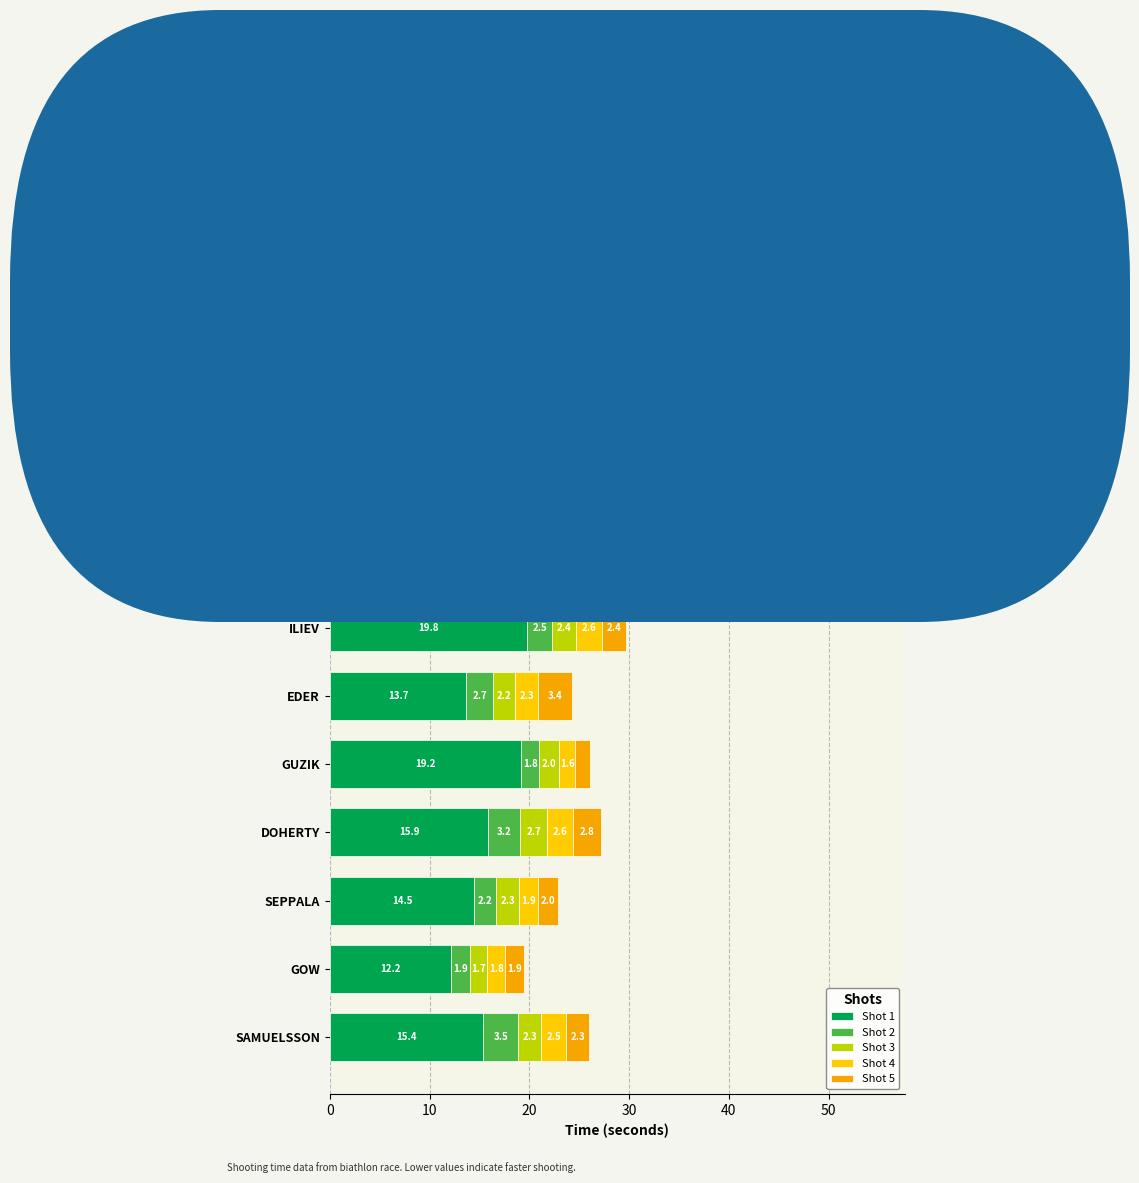

Count the number of categories in the chart.

10